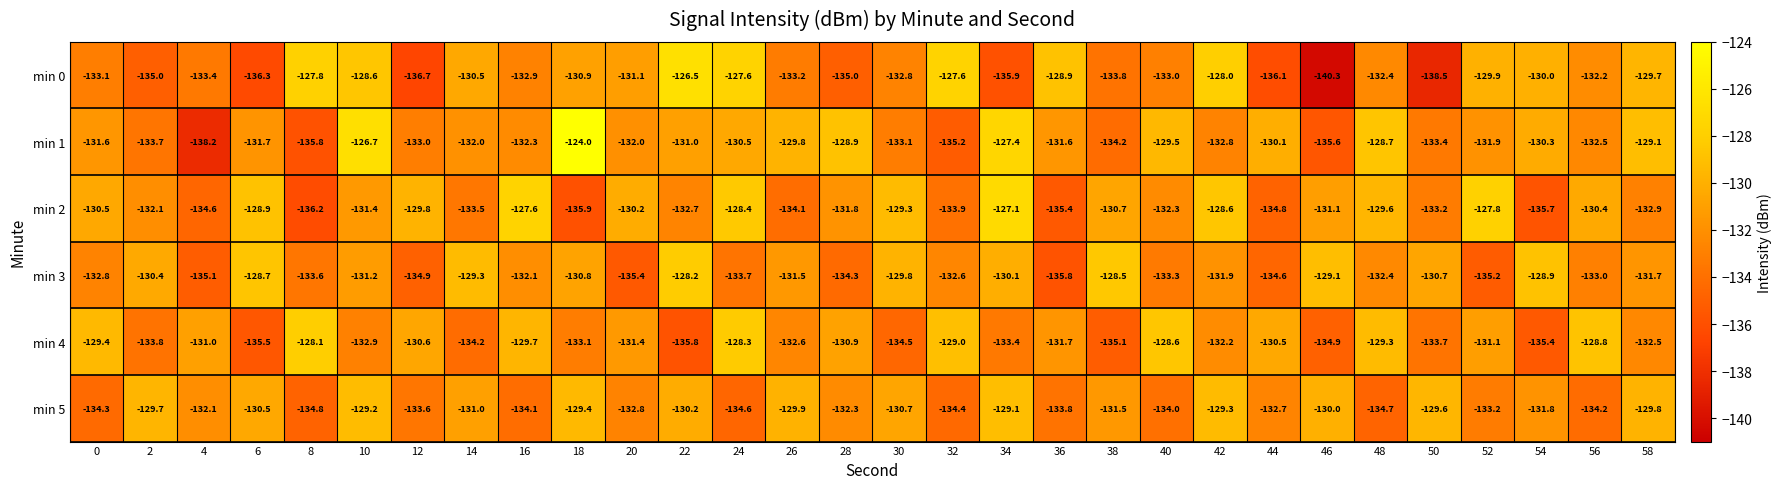

List the series in order of their peak value, lowest first.

min 5, min 3, min 4, min 2, min 0, min 1